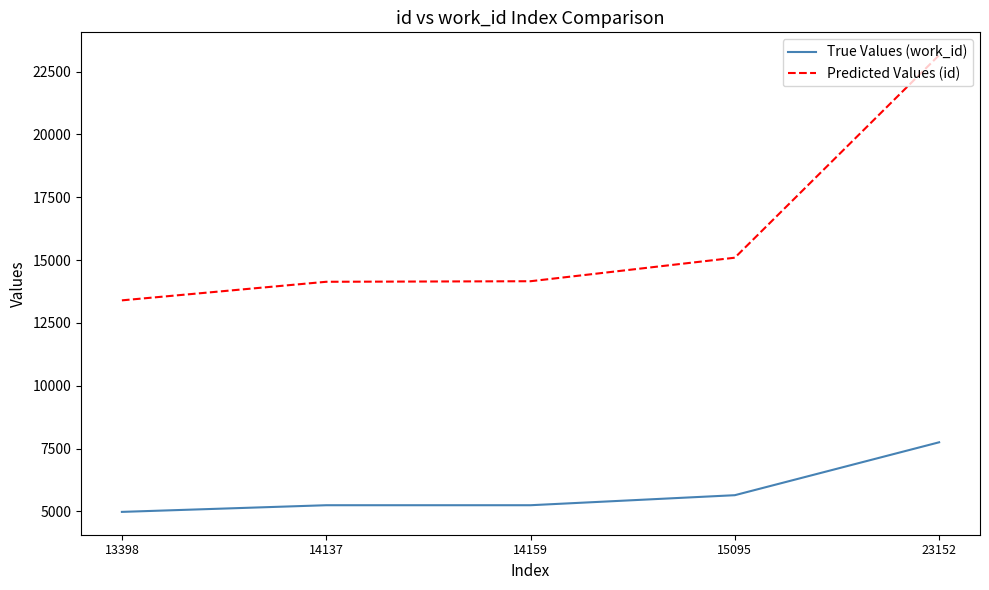

Which series has the widest spread of values?

Predicted Values (id)